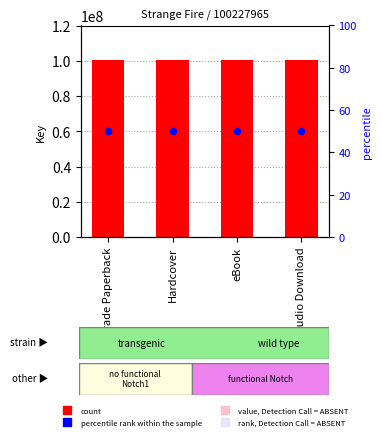

What is the total value across all series at Trade Paperback?

100228015